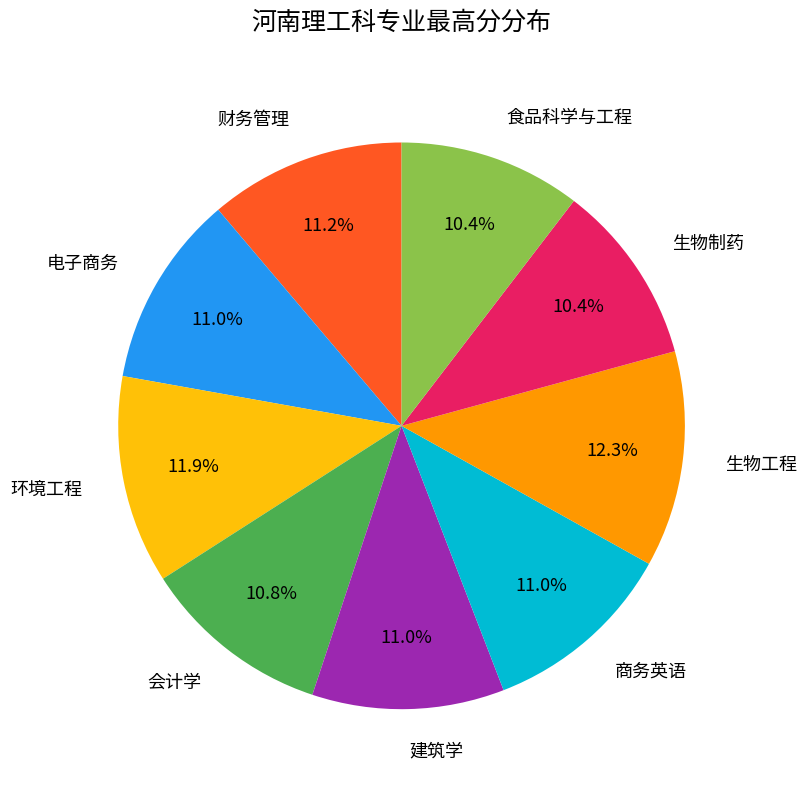

Between 建筑学 and 环境工程, which is larger?

环境工程